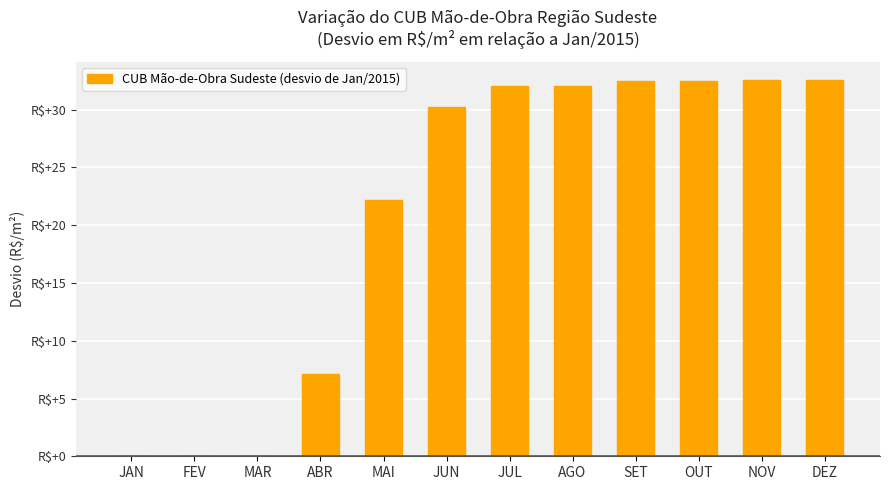

Are the bars horizontal?

No